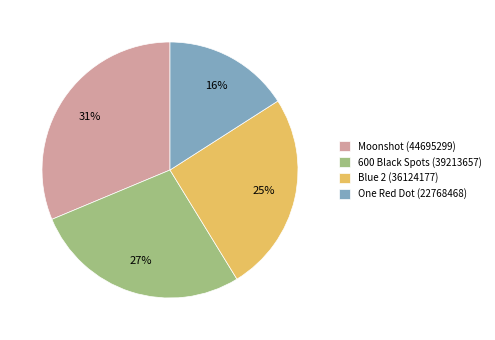

Combined, do 600 Black Spots (39213657) and Blue 2 (36124177) account for over 50%?

Yes